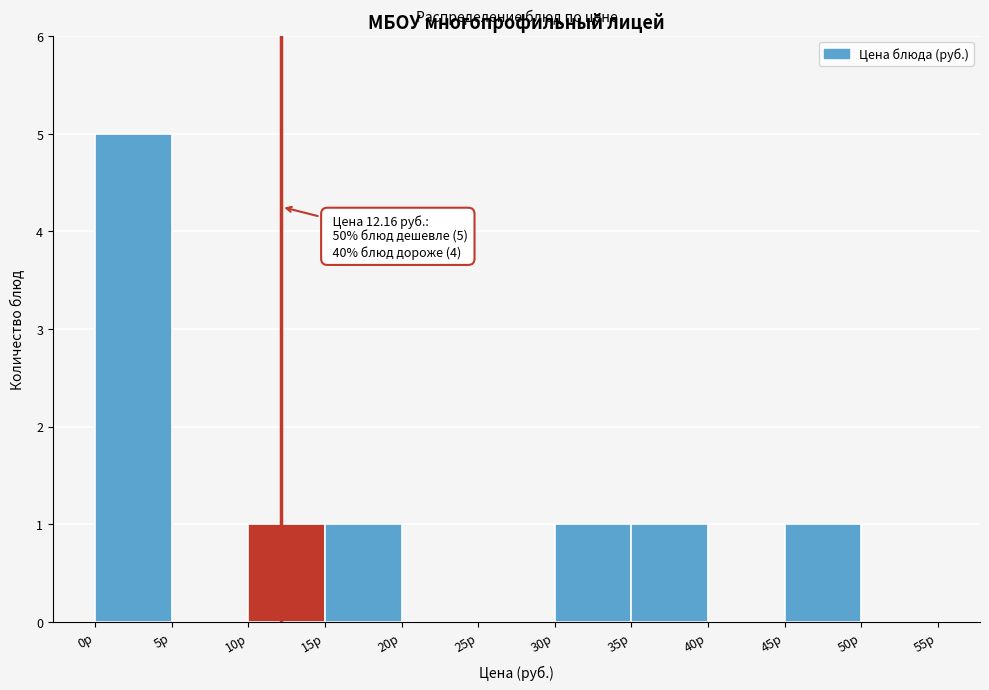

Which range on the x-axis has the tallest bar?

0 to 5